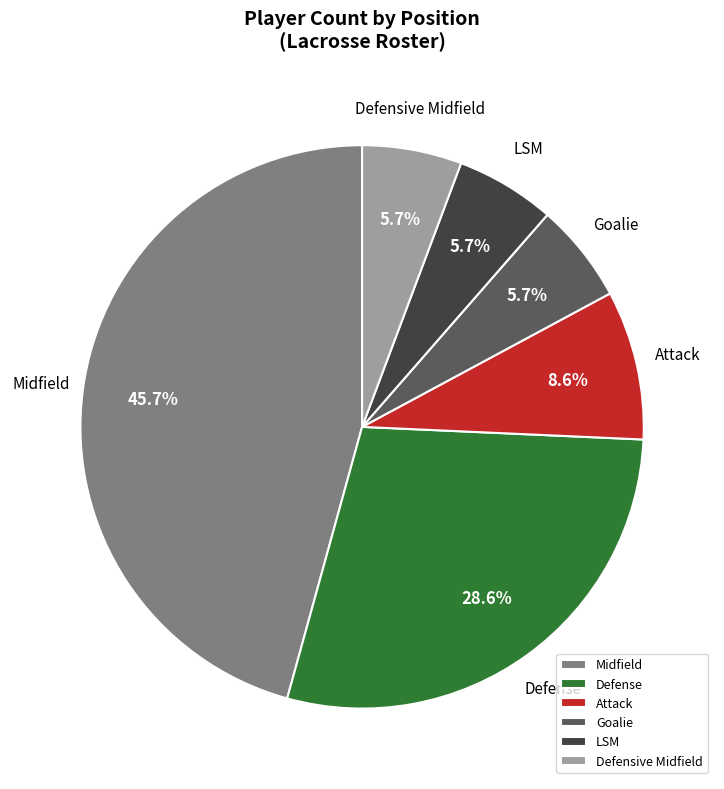

Is there a majority slice in this chart?

No